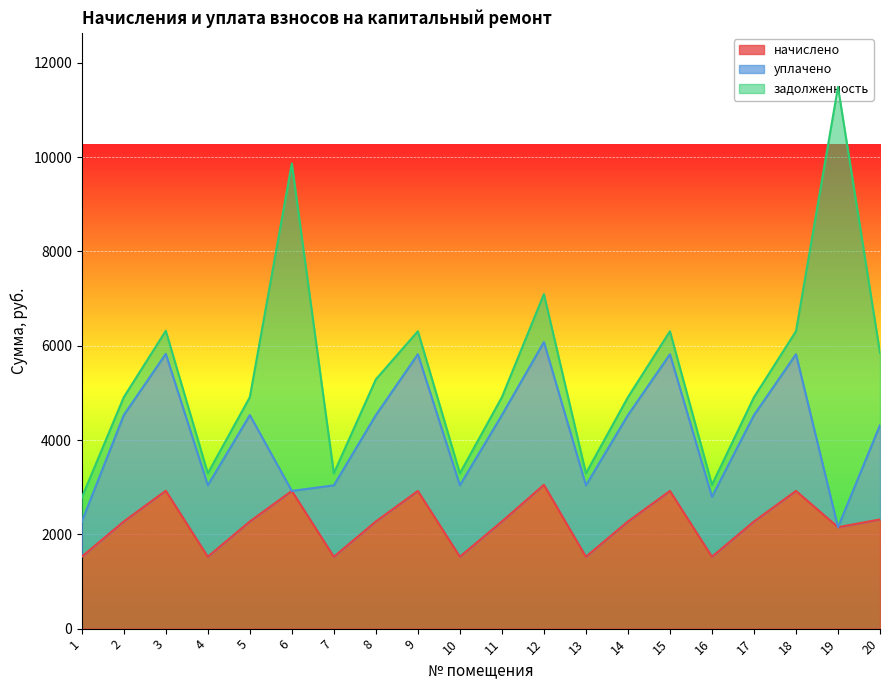

The value of уплачено at 13 is 2110.8. True or false?

False